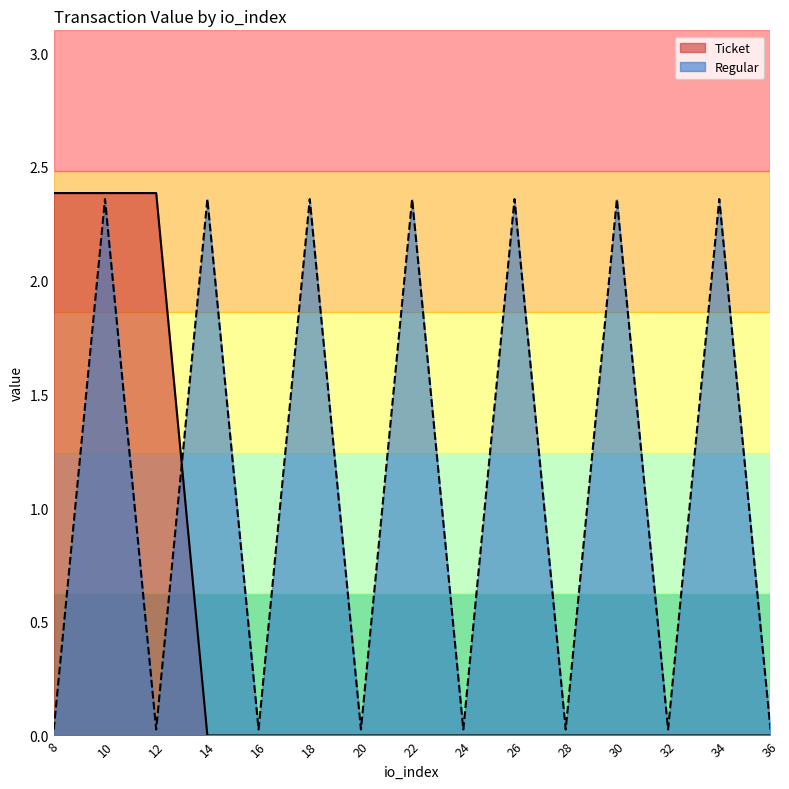

At which category is the sum across all series the highest?

10